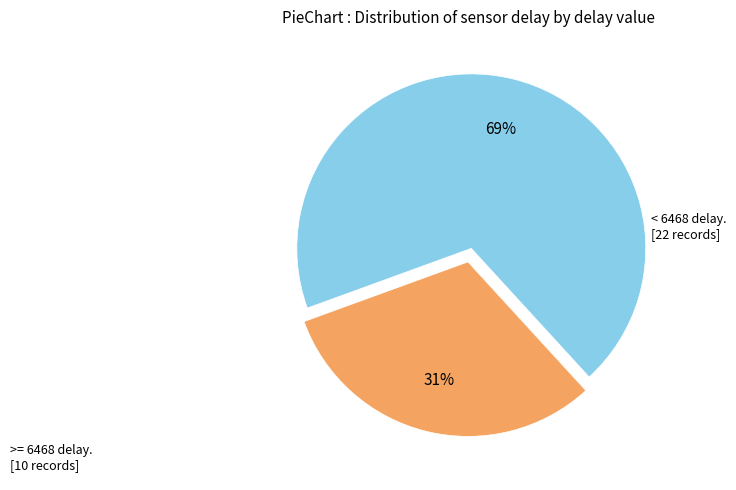

Does any single category account for the majority?

Yes